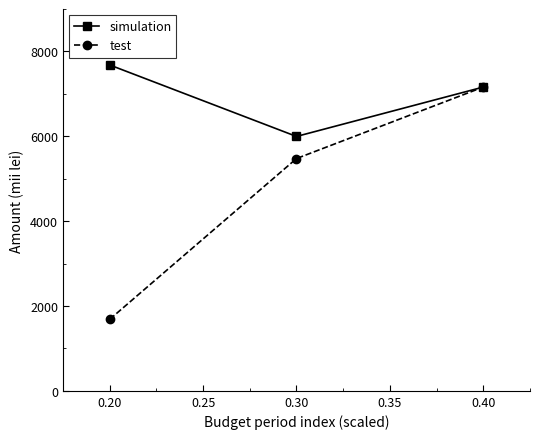

The test series shows 1685 at 0.20. True or false?

True